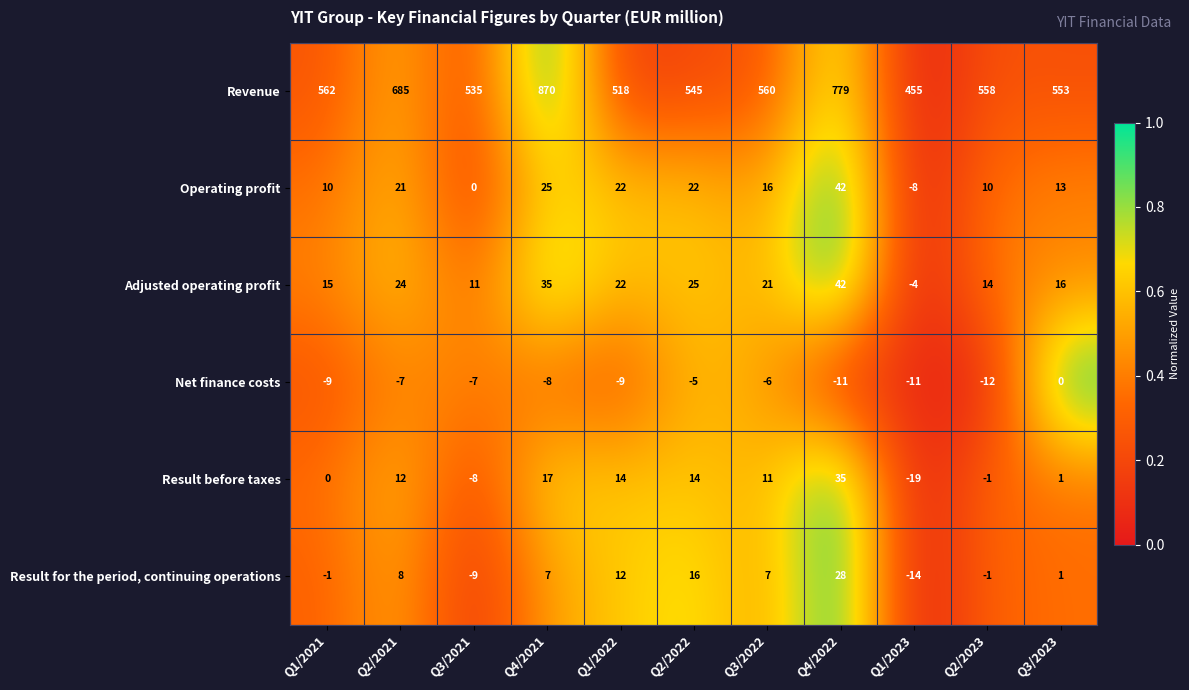

How many distinct data groups are displayed?

6